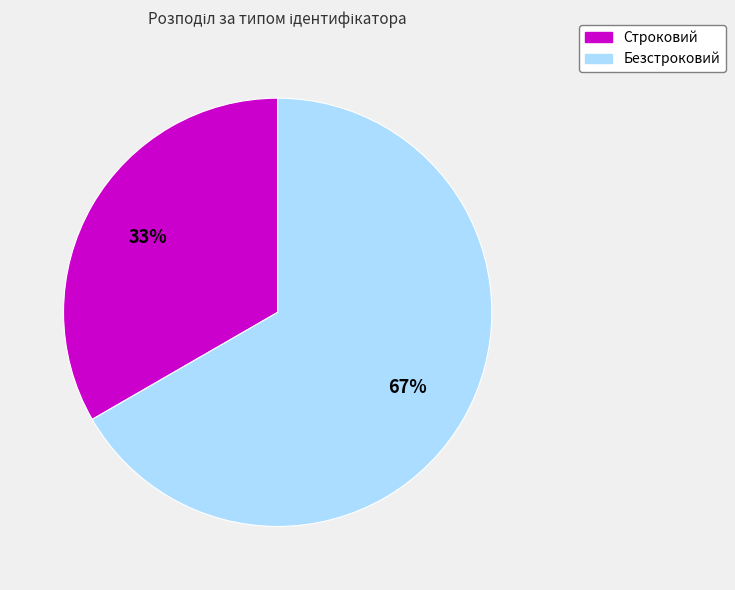

To the nearest percent, what is the combined percentage of Строковий and Безстроковий?

100%